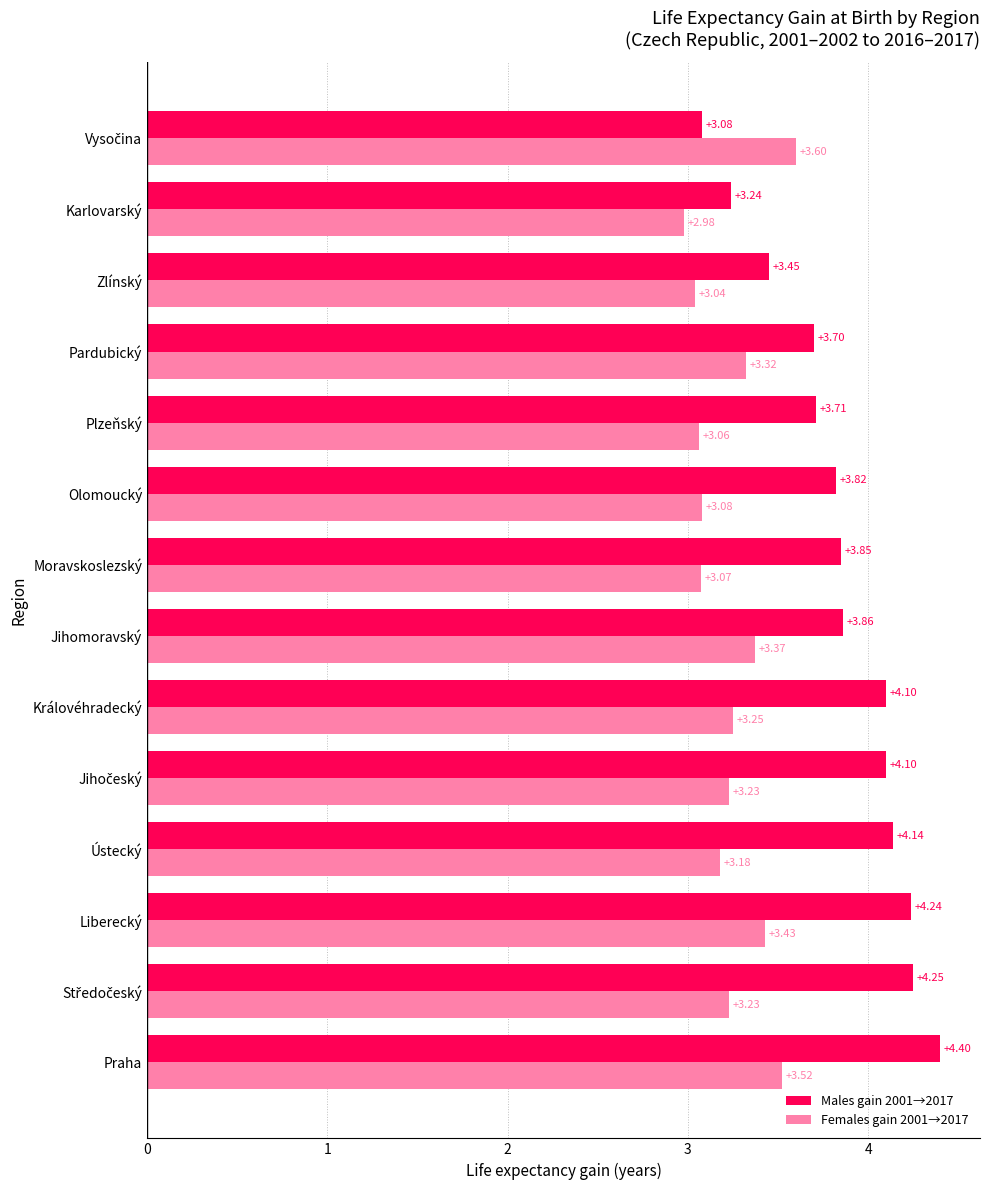

Which series has the widest spread of values?

Males gain 2001→2017